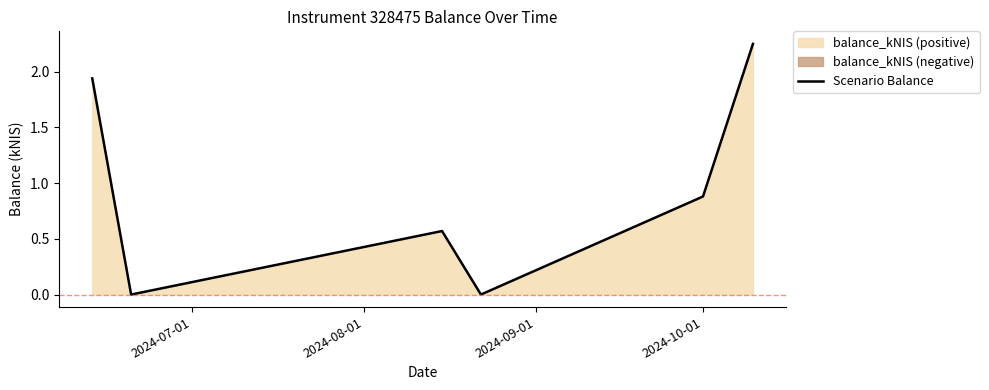

What is the difference between the second highest and second lowest values?

1.9